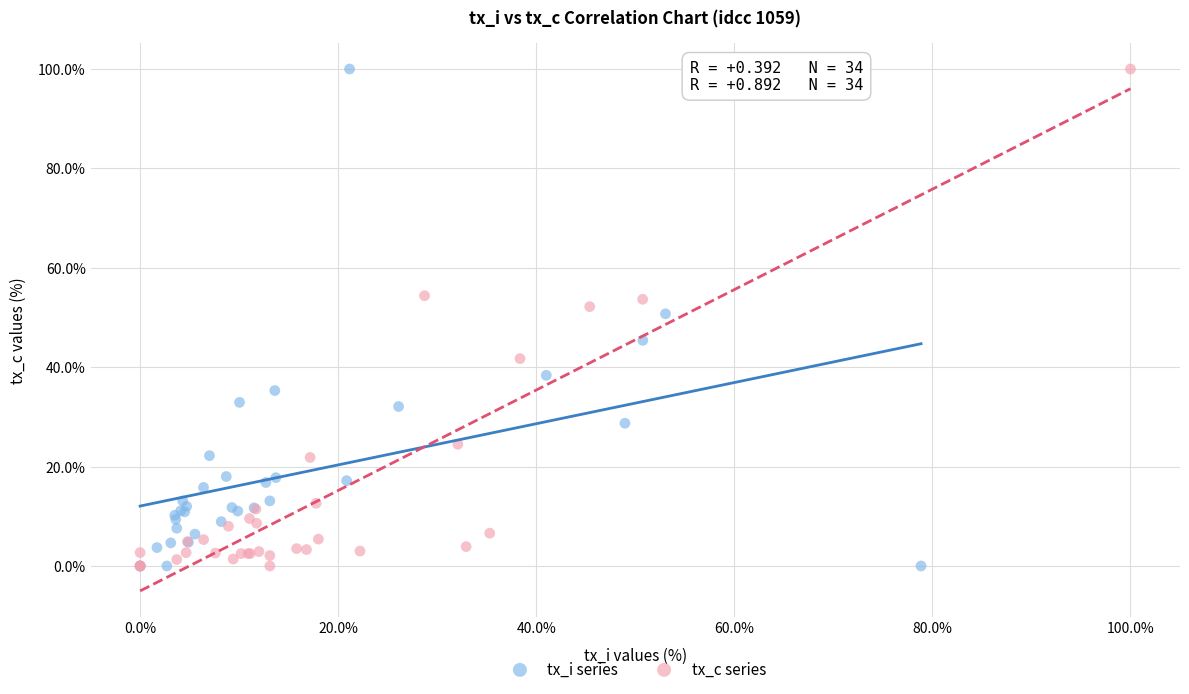

What are all the series names shown in the legend?

tx_i series, tx_c series